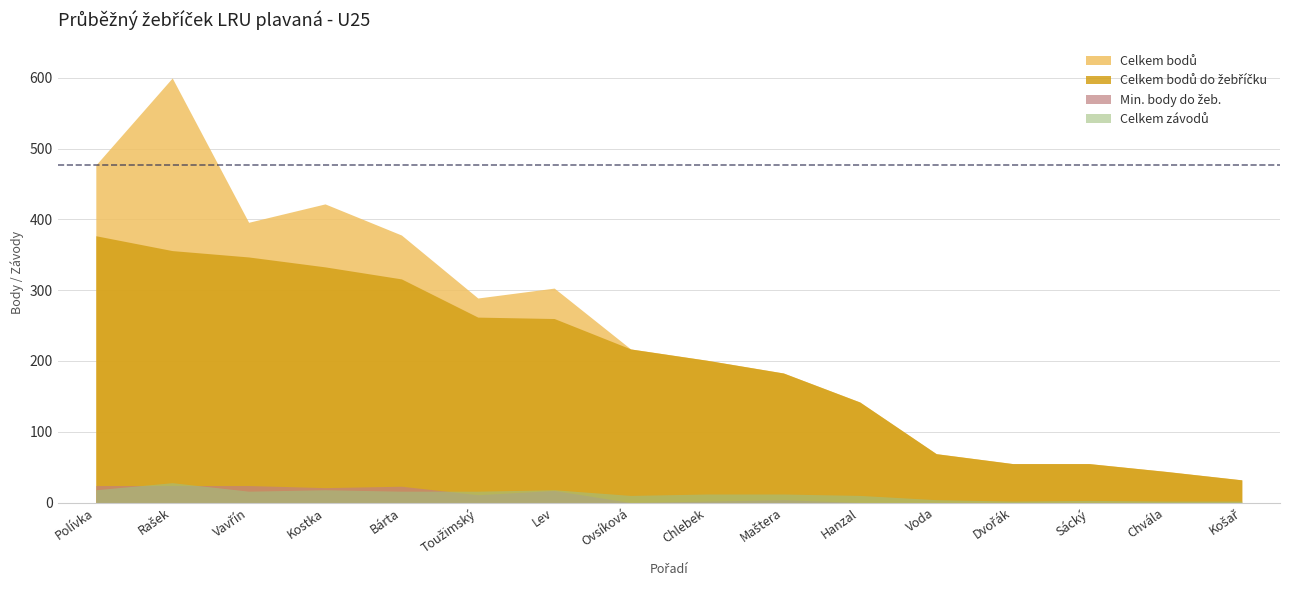

At which category does Min. body do žeb. reach its first local valley?

4